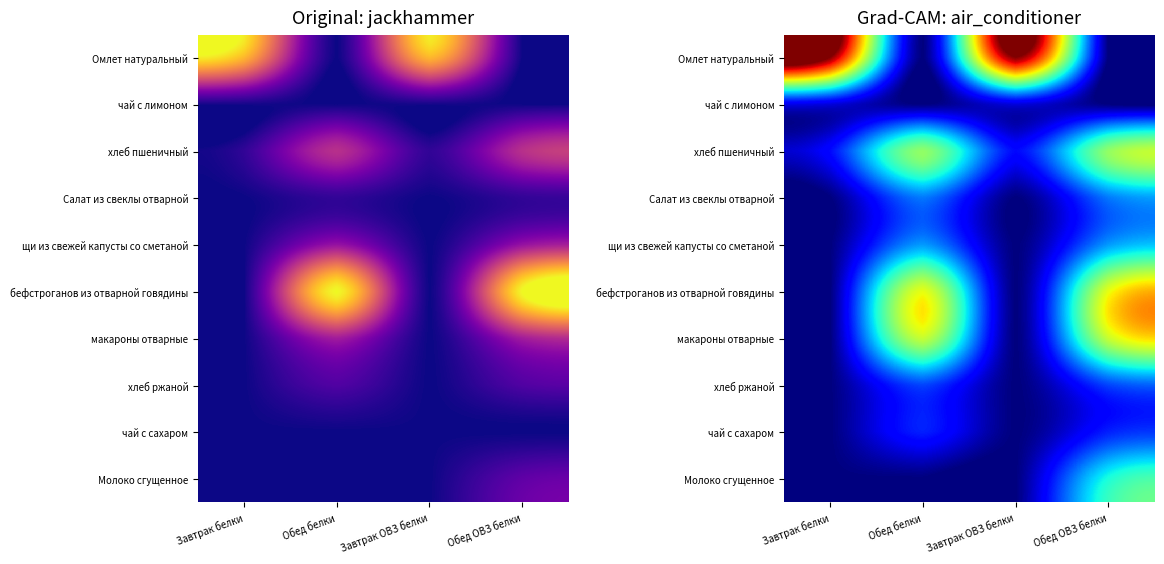

The Салат из свеклы отварной series shows 24.8 at Обед ОВЗ белки. True or false?

False